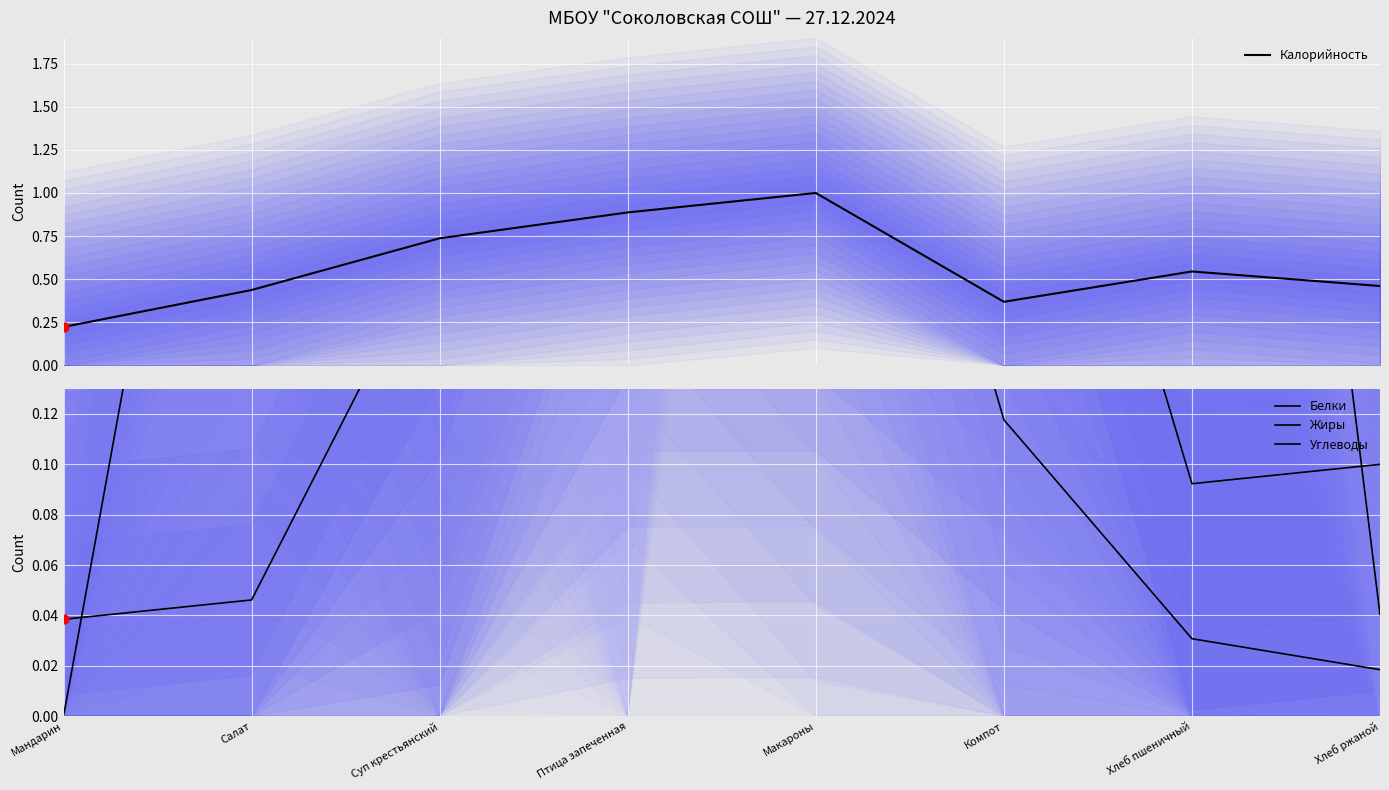

At how many categories does at least one series exceed 0?

8